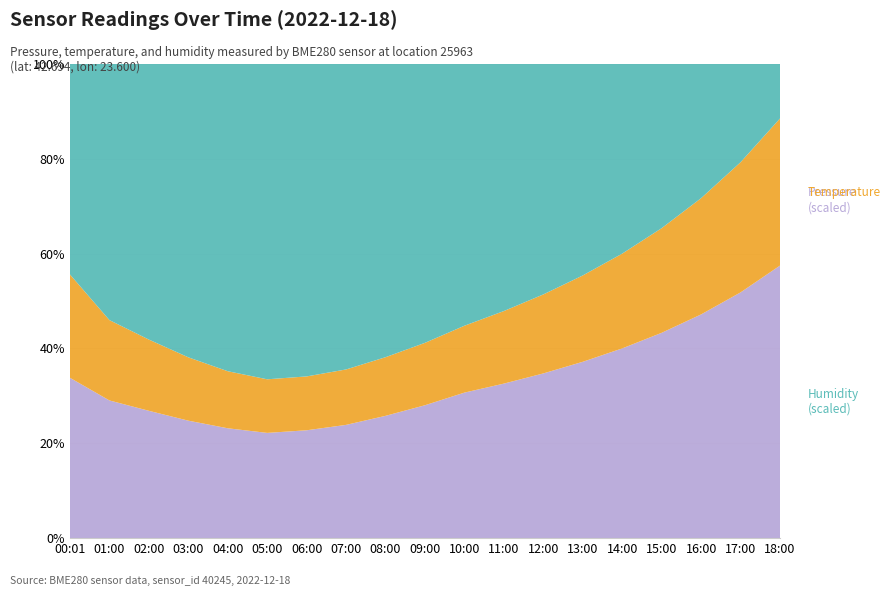

Reading left to right, extract all data points from this chart.

pressure: 00:01=95931.4	01:00=95986.2	02:00=96016.7	03:00=96050.0	04:00=96080.0	05:00=96100.0	06:00=96090.0	07:00=96070.0	08:00=96040.0	09:00=96010.0	10:00=95980.0	11:00=95960.0	12:00=95940.0	13:00=95920.0	14:00=95900.0	15:00=95880.0	16:00=95860.0	17:00=95840.0	18:00=95820.0
temperature: 00:01=6.5	01:00=5.8	02:00=5.6	03:00=5.4	04:00=5.2	05:00=5.1	06:00=5.0	07:00=4.9	08:00=4.8	09:00=4.7	10:00=4.6	11:00=4.7	12:00=4.8	13:00=4.9	14:00=5.0	15:00=5.1	16:00=5.2	17:00=5.3	18:00=5.4
humidity: 00:01=100.0	01:00=100.0	02:00=100.0	03:00=100.0	04:00=100.0	05:00=100.0	06:00=100.0	07:00=100.0	08:00=100.0	09:00=100.0	10:00=100.0	11:00=100.0	12:00=100.0	13:00=100.0	14:00=100.0	15:00=100.0	16:00=100.0	17:00=100.0	18:00=100.0